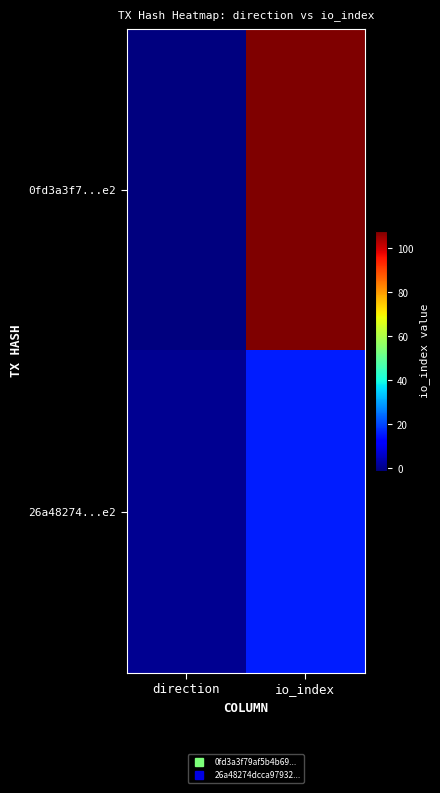

What is the difference between the highest and lowest values at io_index?

92